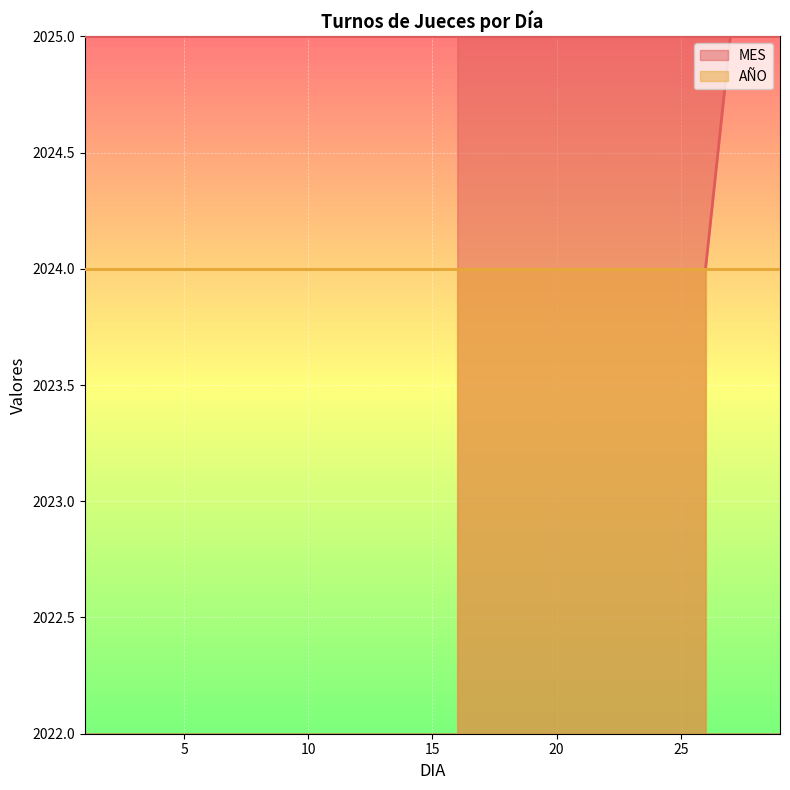

What is the difference between the maximum and minimum values?

1